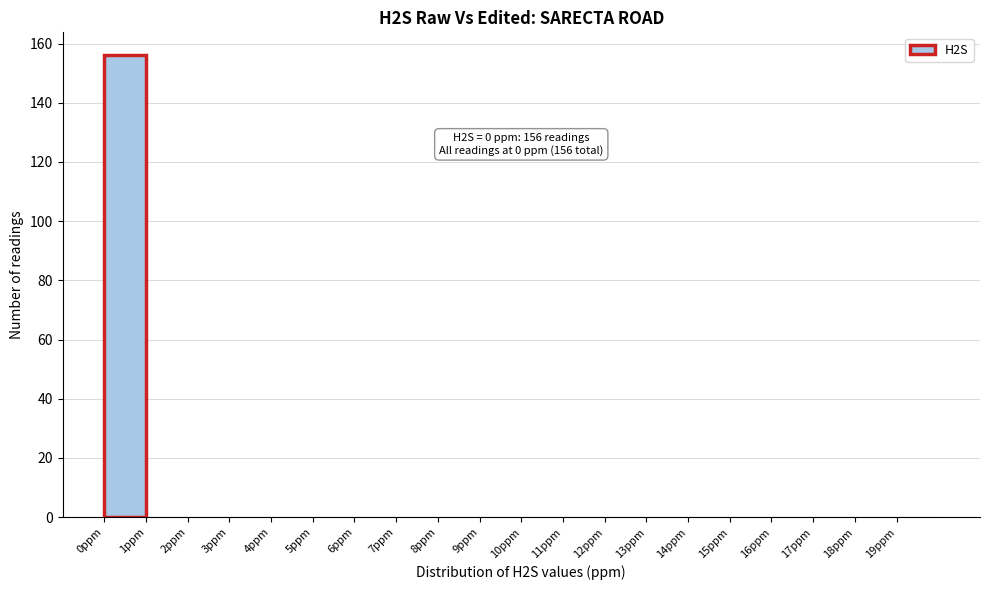

Which range on the x-axis has the tallest bar?

0 to 1